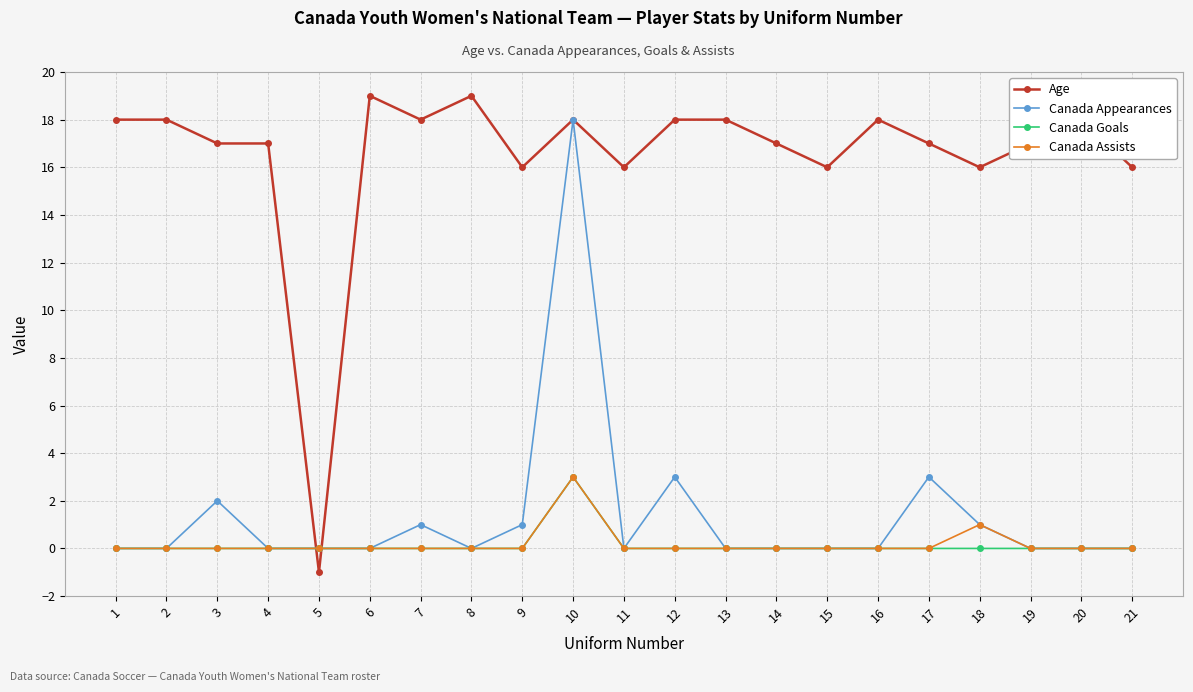

Count the number of data series in this chart.

4